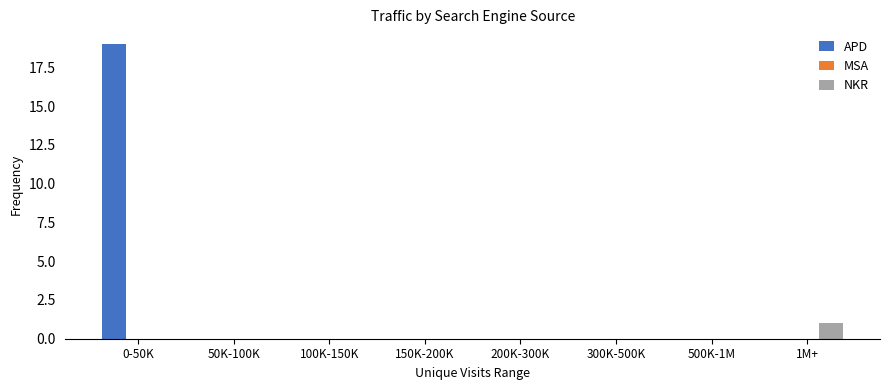

Reading left to right, transcribe all the data shown in this chart.

APD: 0-50K=19	50K-100K=0	100K-150K=0	150K-200K=0	200K-300K=0	300K-500K=0	500K-1M=0	1M+=0
NKR: 0-50K=0	50K-100K=0	100K-150K=0	150K-200K=0	200K-300K=0	300K-500K=0	500K-1M=0	1M+=1